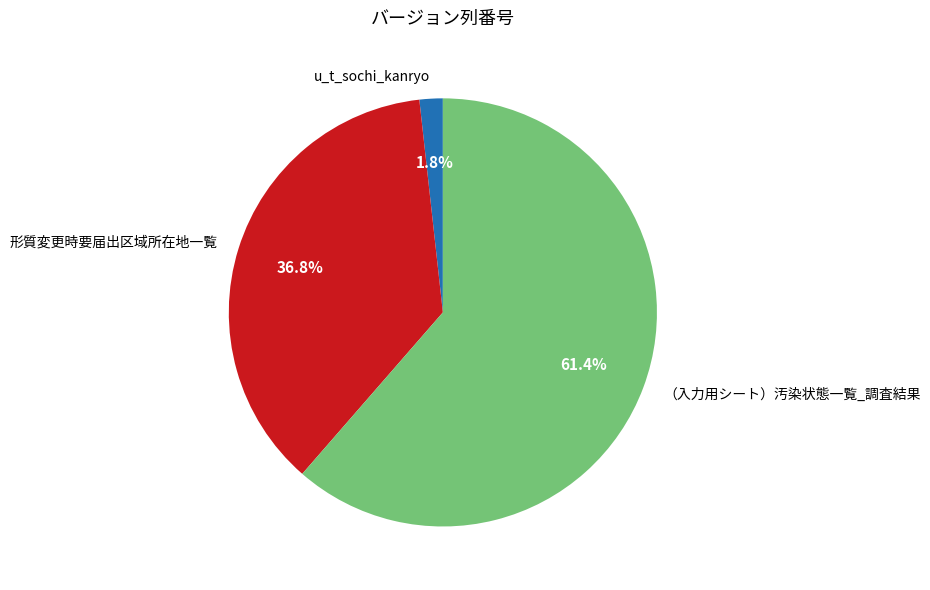

Is there a majority slice in this chart?

Yes